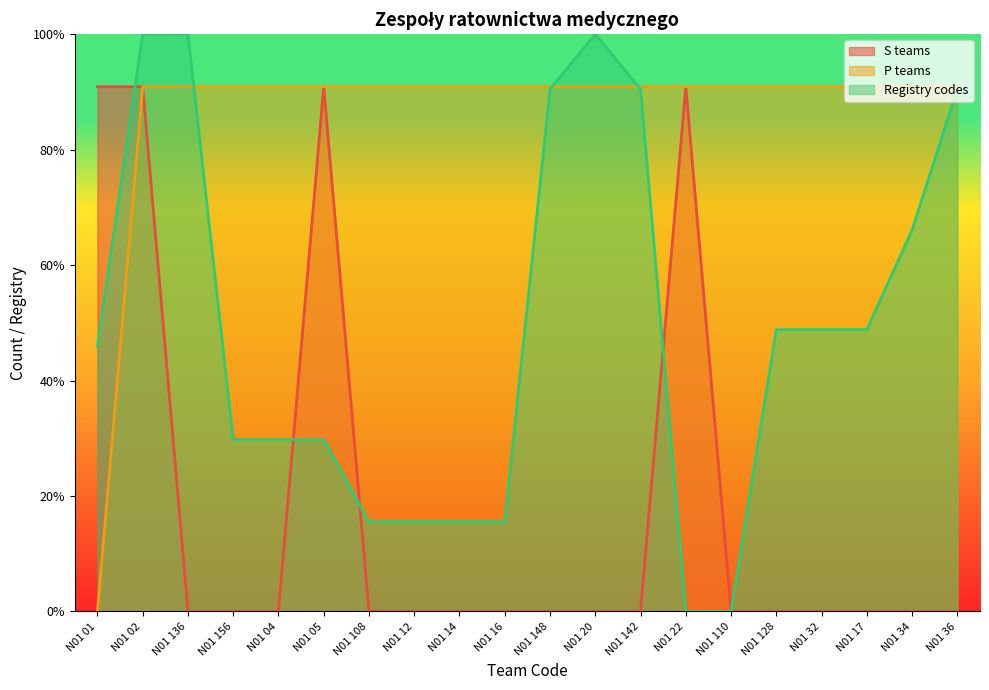

The value of P teams at N01 20 is 1.3. True or false?

False